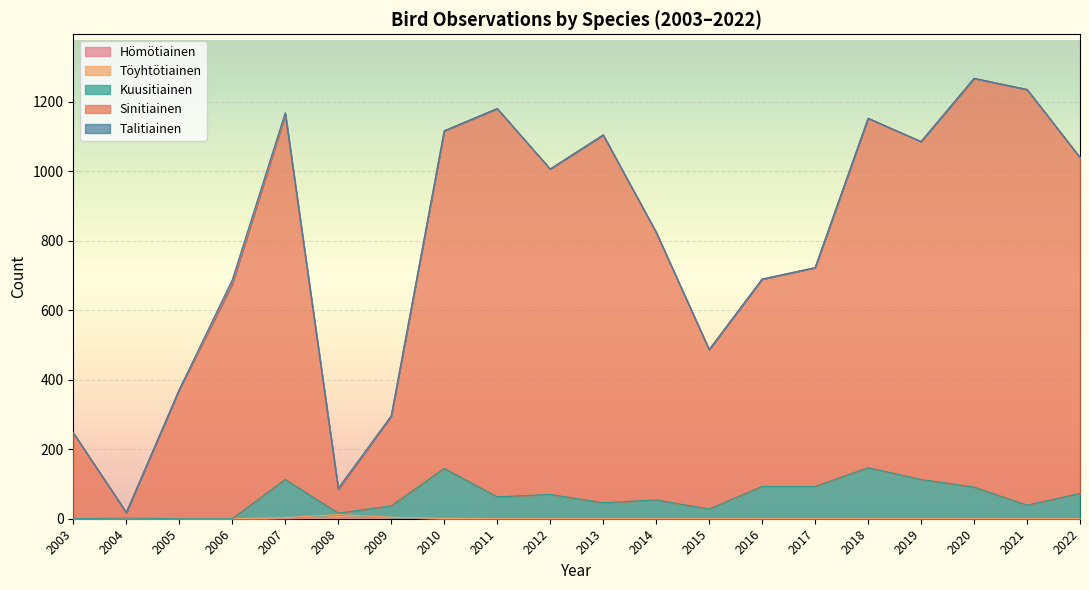

What is the total value across all series at 2003?

247